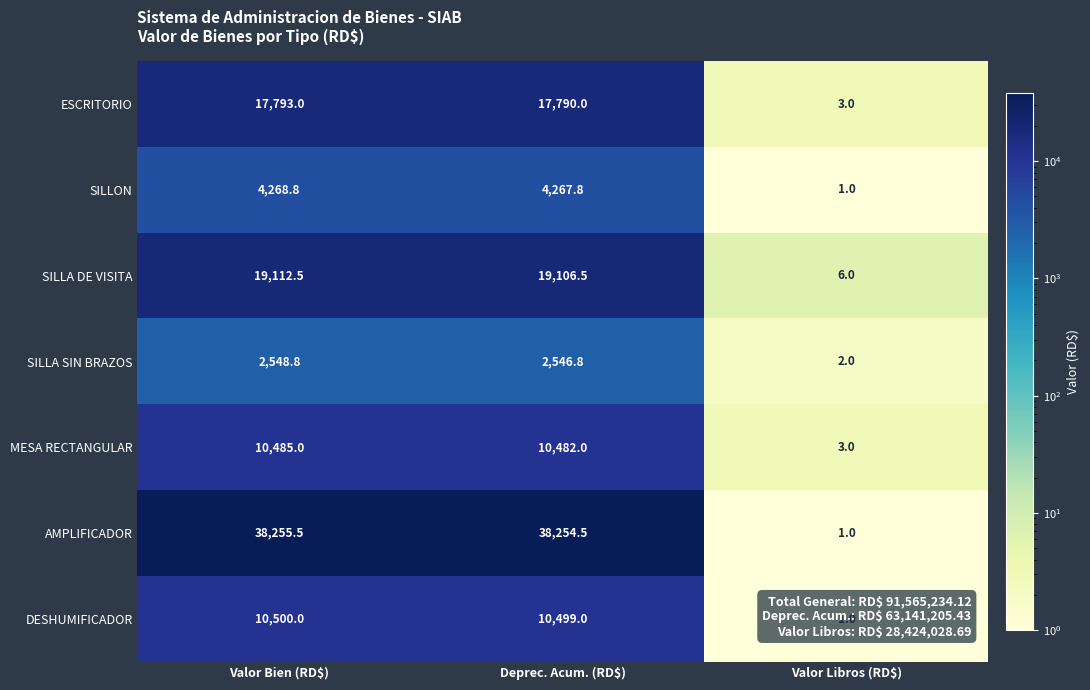

Where does the SILLA DE VISITA series first go above 19106?

Valor Bien (RD$)